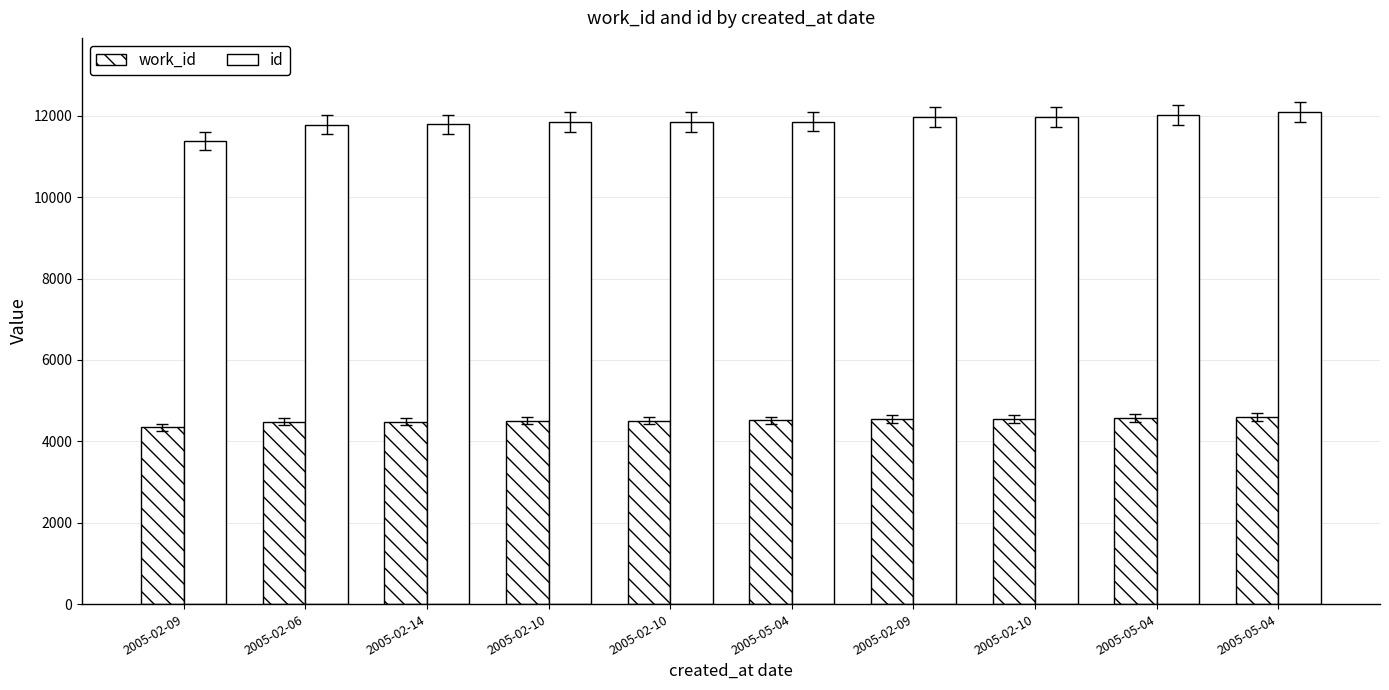

At which label is id closest to 11738?

2005-02-06